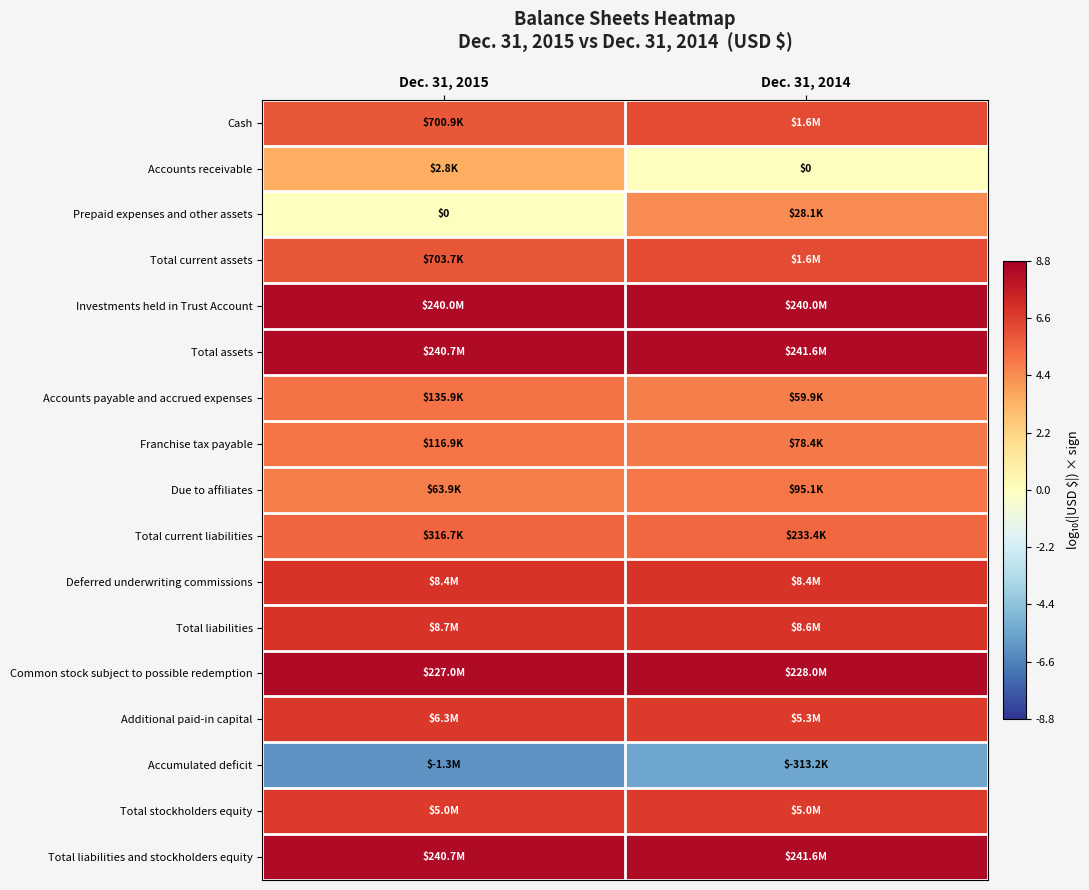

What is the difference between the maximum and minimum values in the Accounts payable and accrued expenses series?

0.4